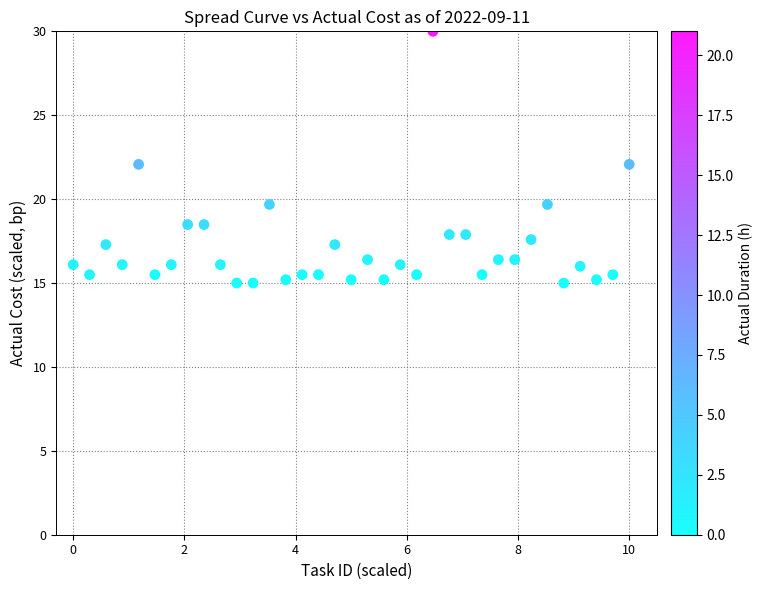

What is the range of Y values (max minus min)?

15.0